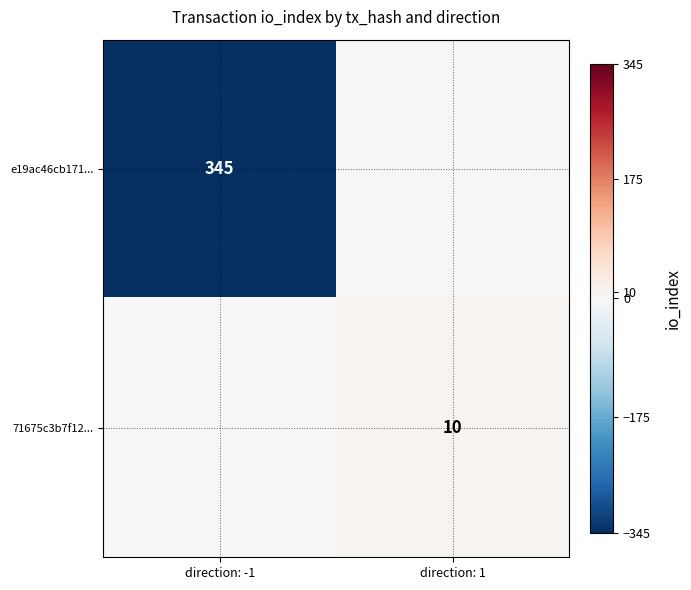

Which label corresponds to the smallest value in the chart?

direction: -1